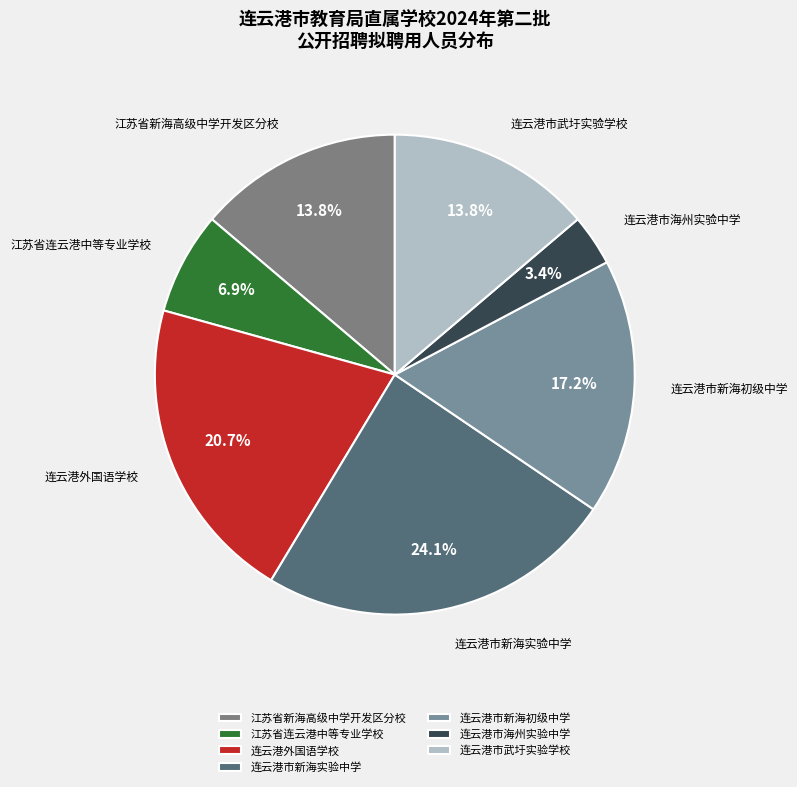

What percentage is NOT represented by 连云港外国语学校?

79.3%